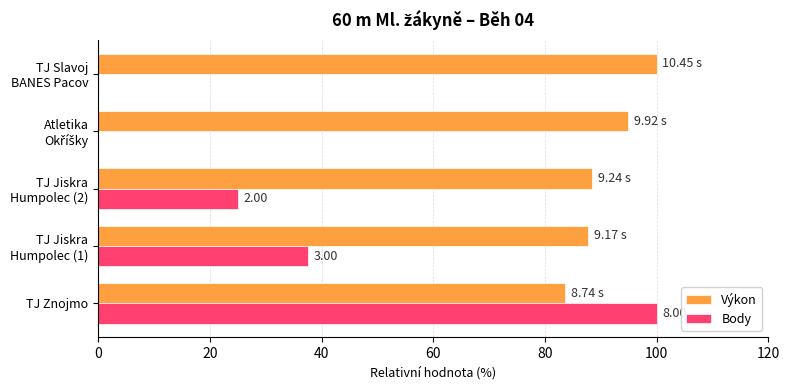

What is the sum of all Výkon values?

454.7